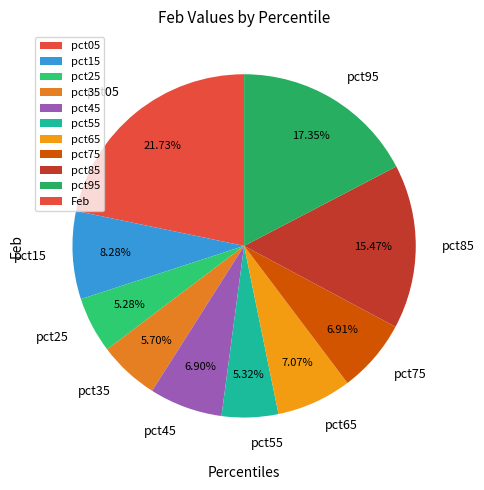

Between pct45 and pct25, which is larger?

pct45